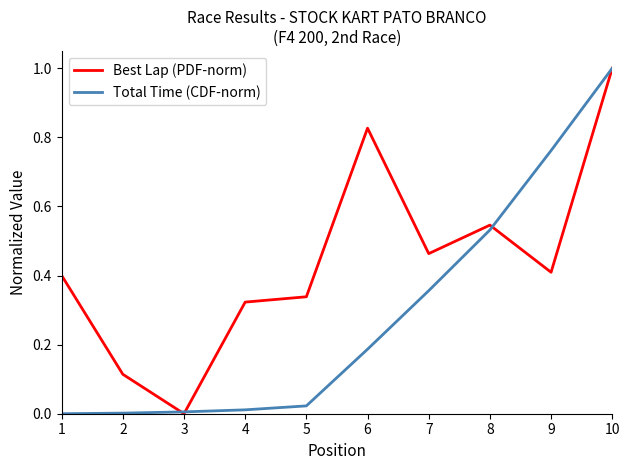

Which label corresponds to the largest value in the chart?

10